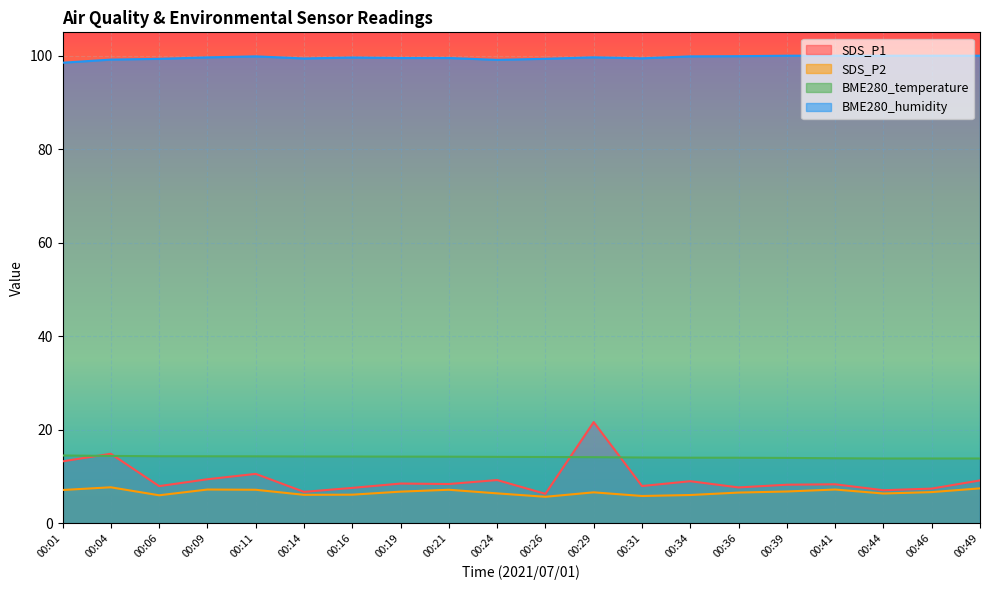

What value does the SDS_P2 series have at 00:09?

7.2